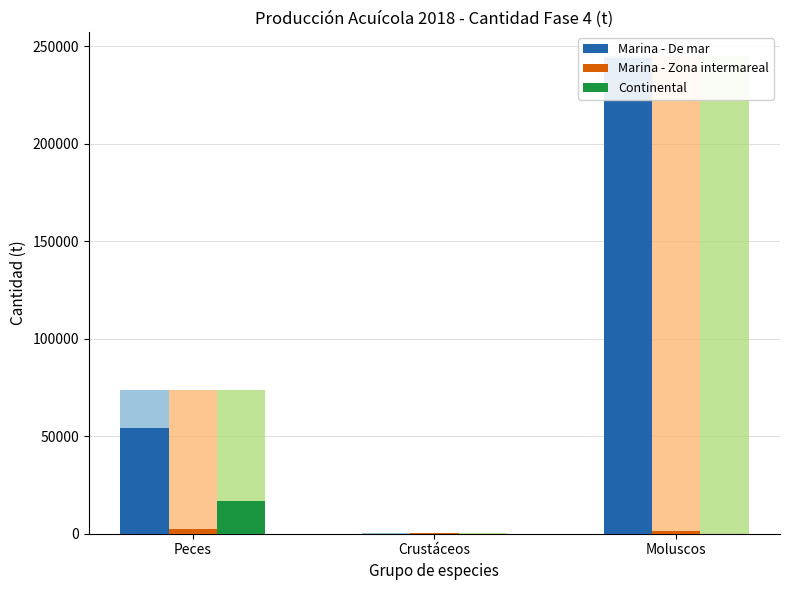

Which category has the lowest value in the Continental series?

Crustáceos